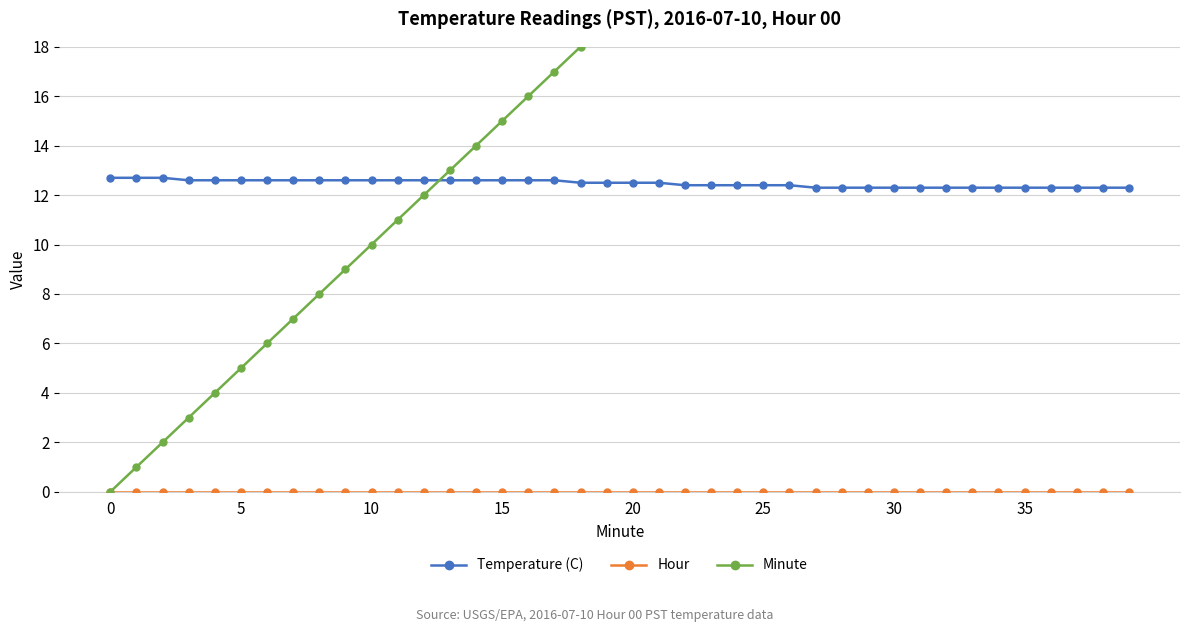

What is the total value across all series at 38?

50.3